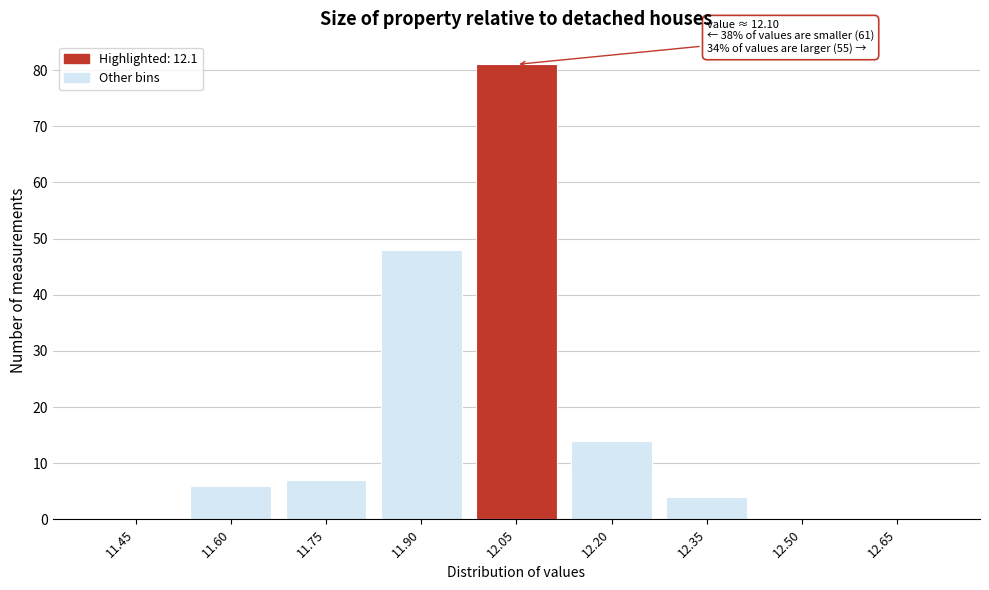

Reading left to right, extract all data points from this chart.

11.45=0	11.60=6	11.75=7	11.90=48	12.05=81	12.20=14	12.35=4	12.50=0	12.65=0